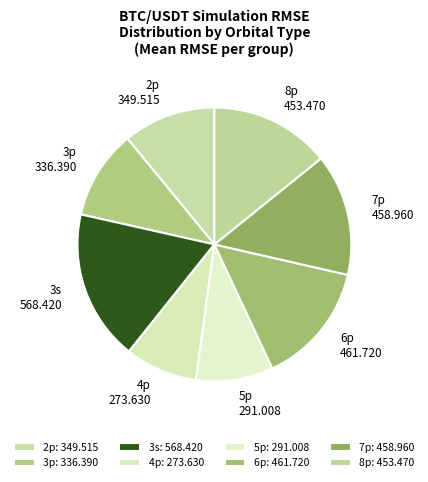

How many segments does this pie chart have?

8